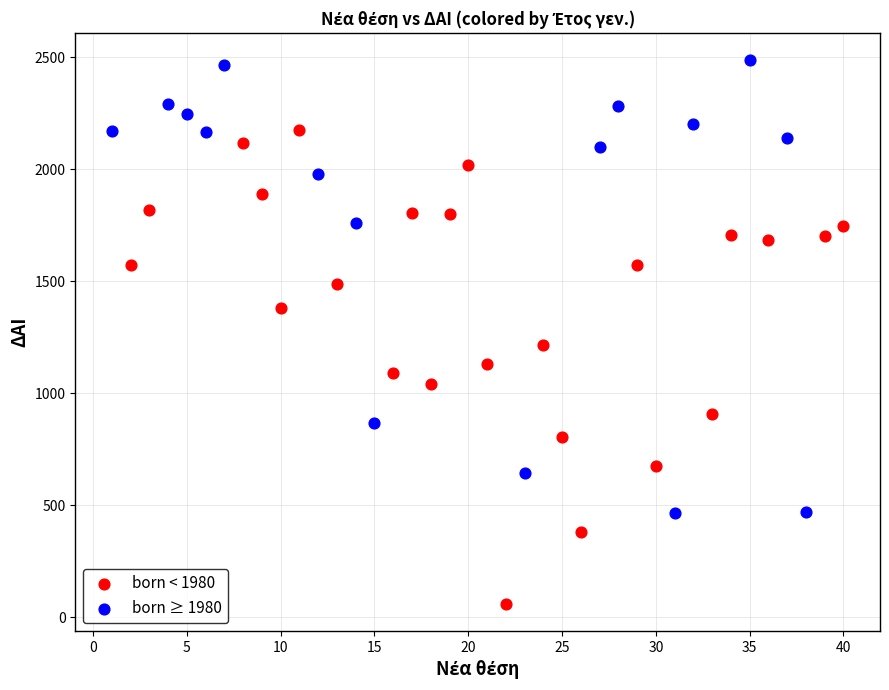

Which series contains the lowest Y value?

born < 1980